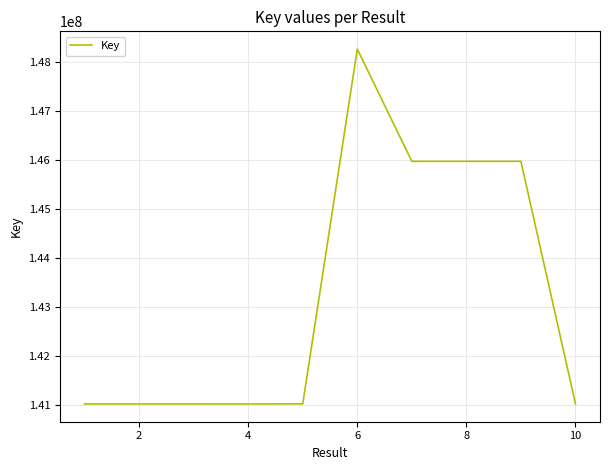

What is the minimum value shown in the chart?

141014008